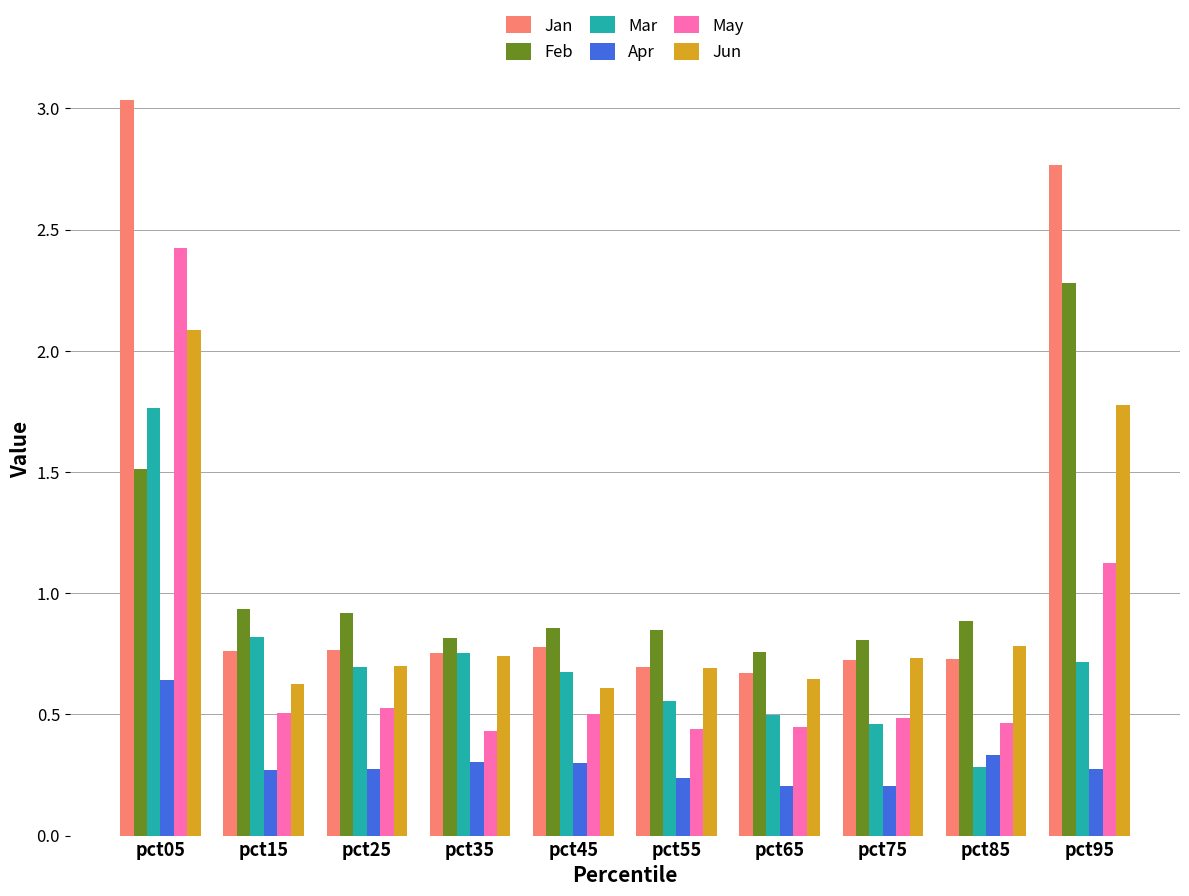

Which category has the highest value across all series?

pct05